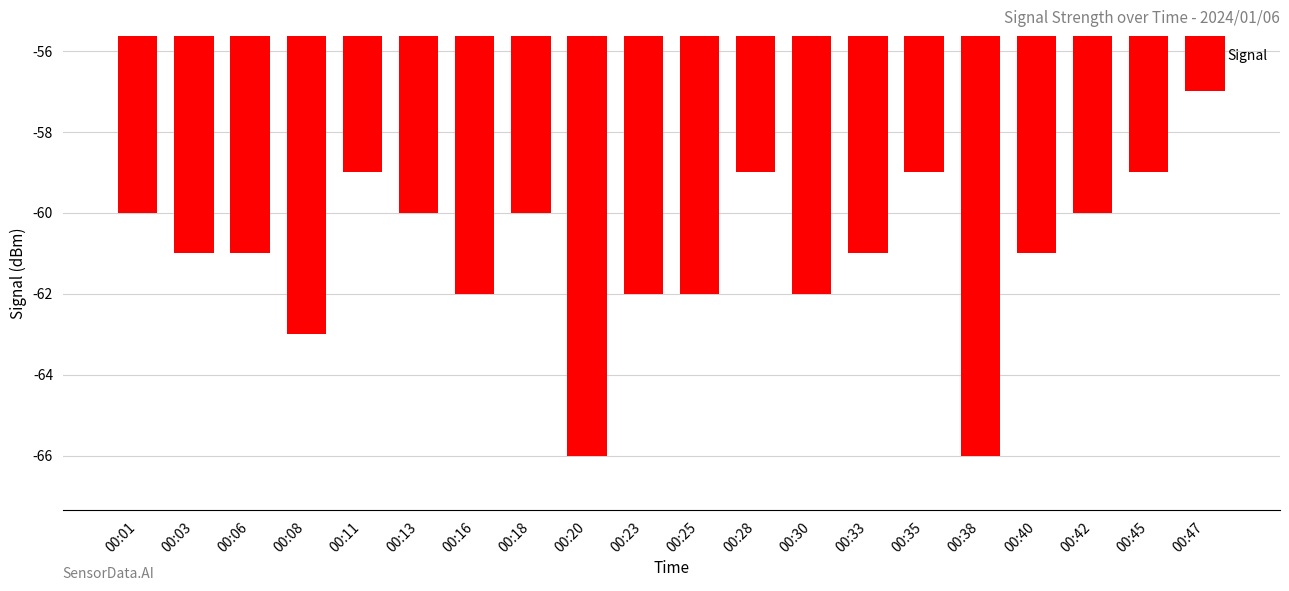

What is the approximate value at 00:16?

-62